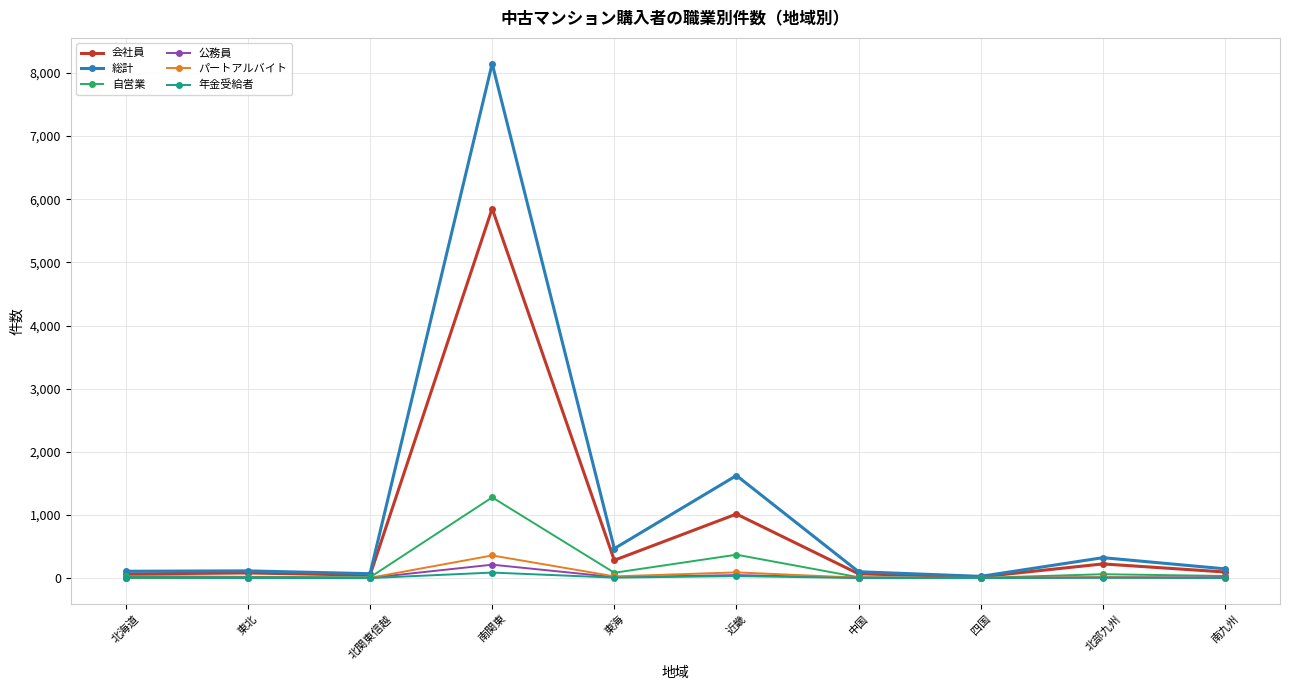

What is the minimum value for 会社員?

19